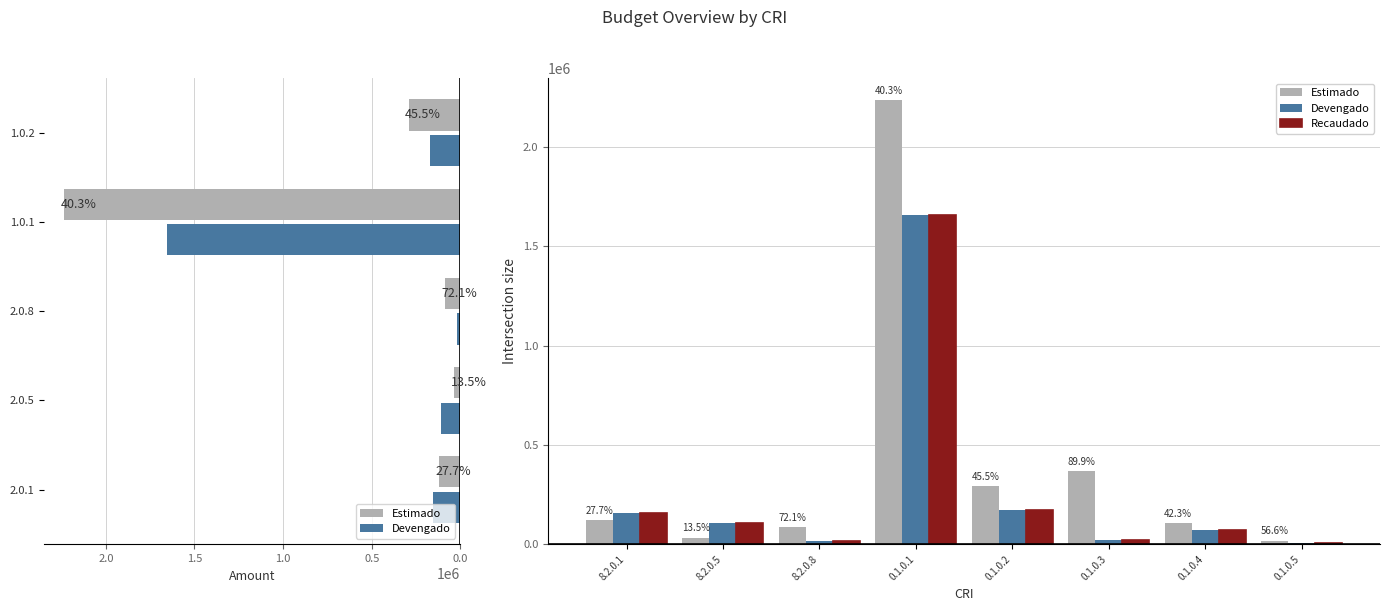

What is the value of the Devengado bar at the 7th from the left?

72800.0